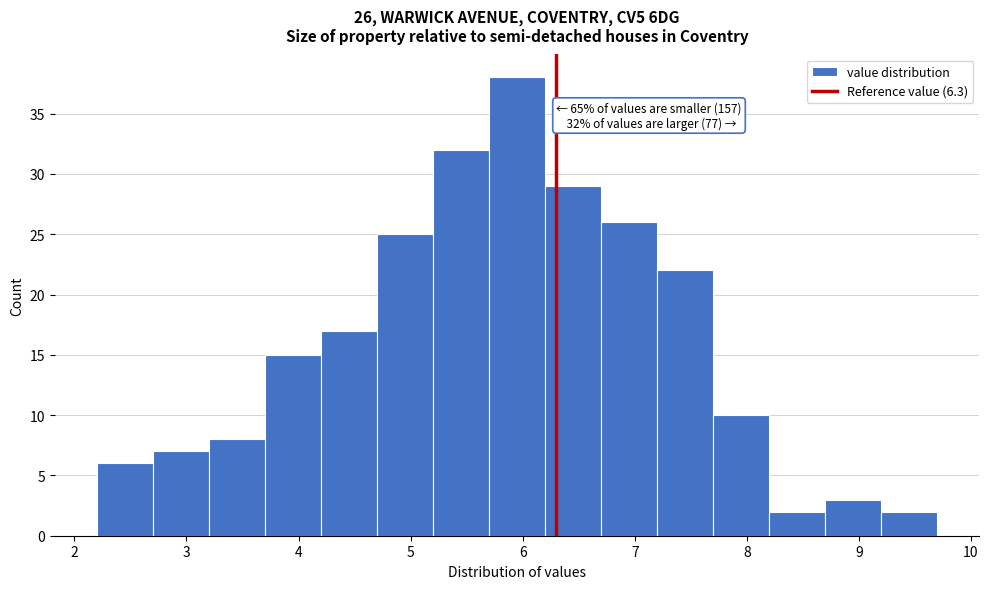

Which range on the x-axis has the tallest bar?

5.7 to 6.2